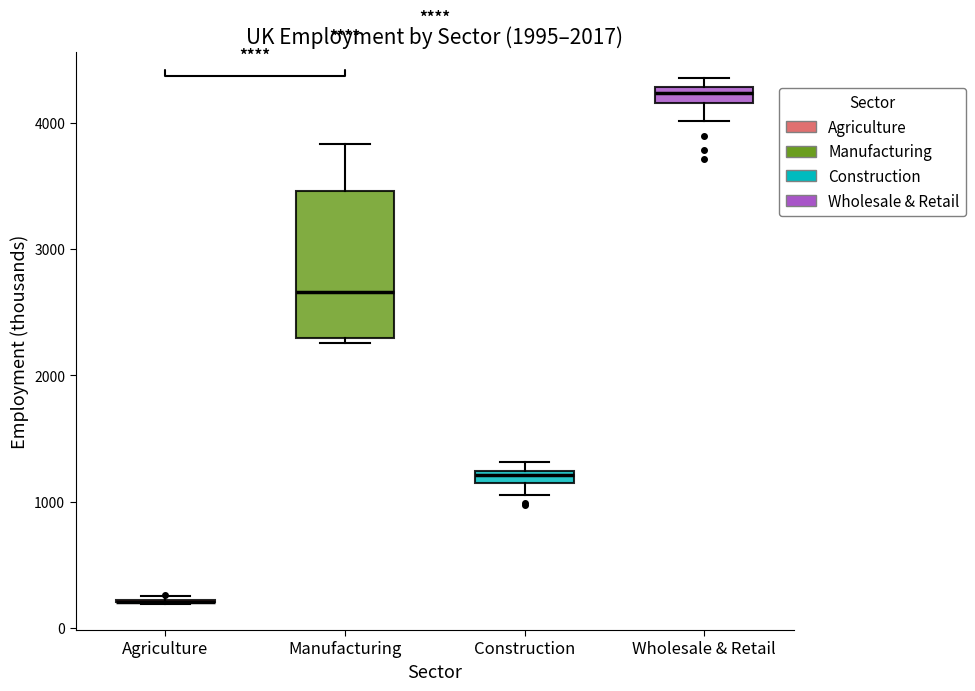

Which box is the tallest, from its lower edge to its upper edge?

Manufacturing